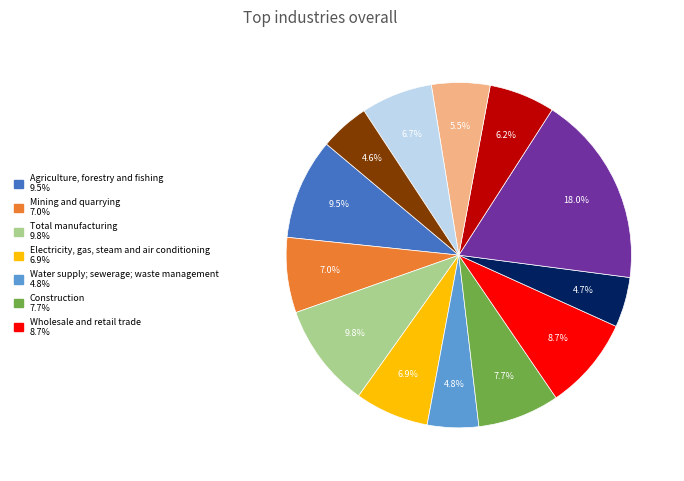

To the nearest percent, what is the difference between the largest and smallest slice percentages?

13%